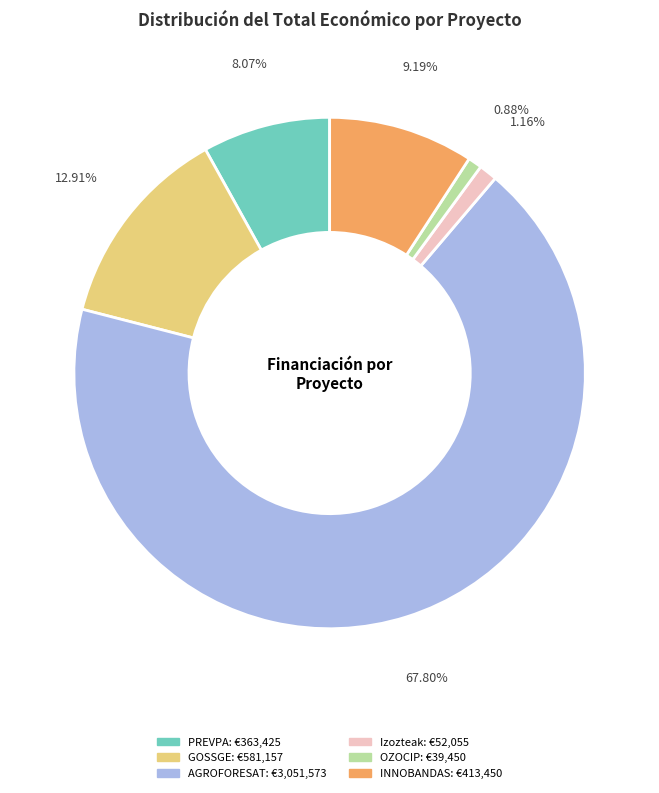

Approximately how many times larger is the value at PREVPA compared to INNOBANDAS?

0.9